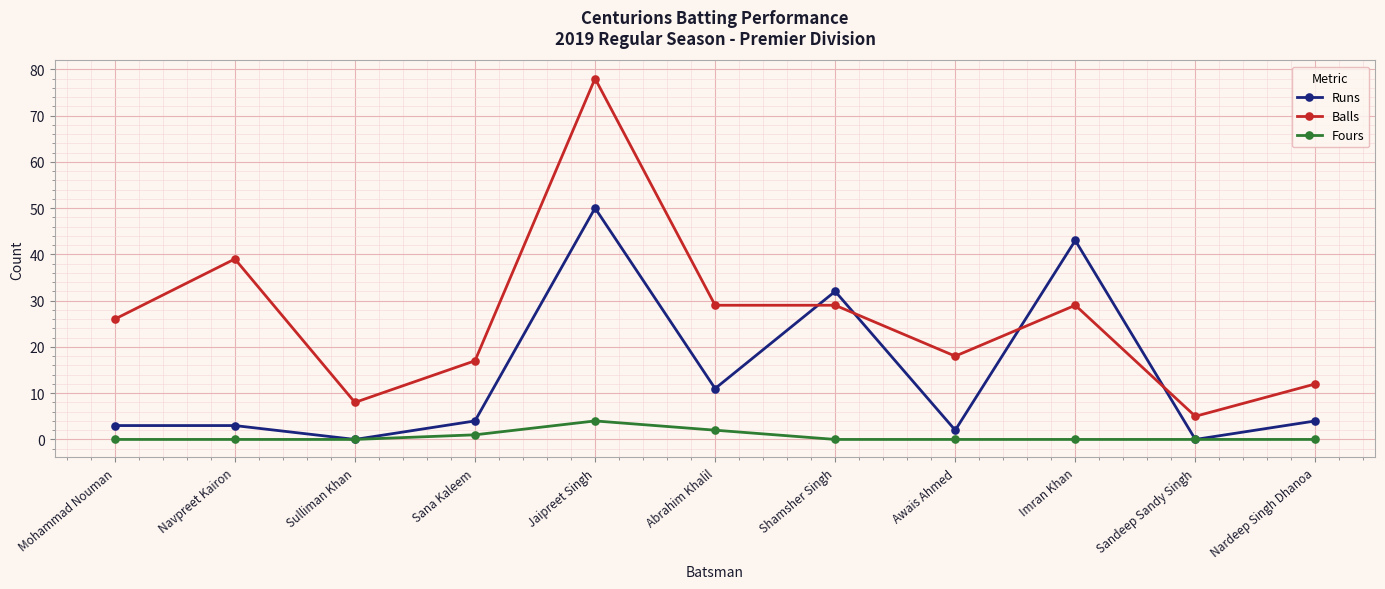

Is the value of Fours at Sulliman Khan greater than the value of Runs at Sana Kaleem?

No